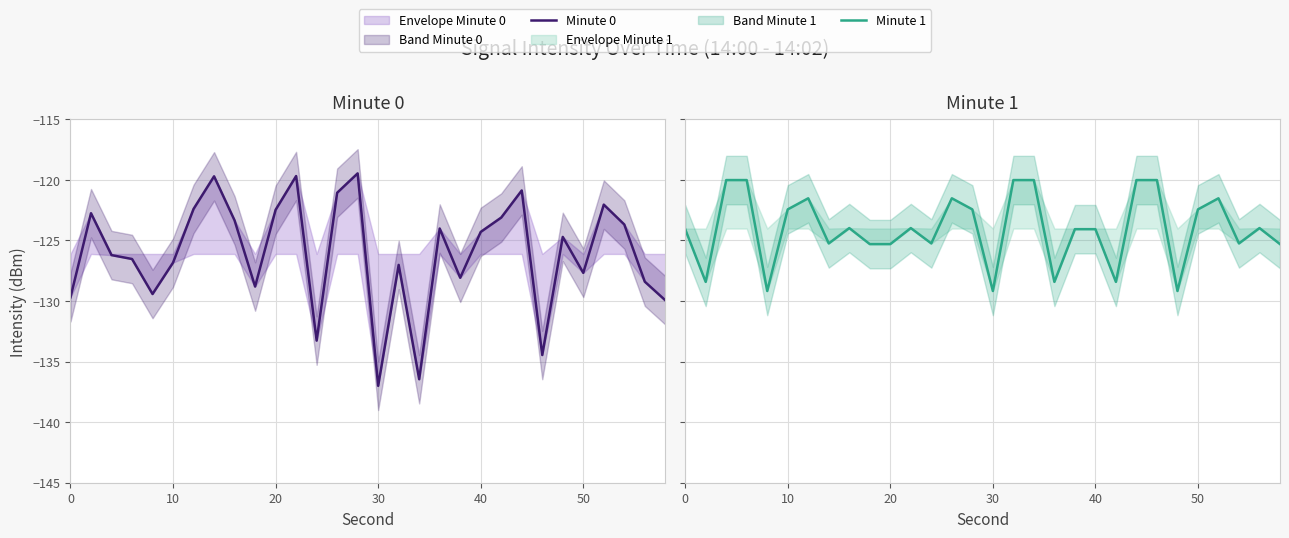

How many lines are shown in the chart?

2